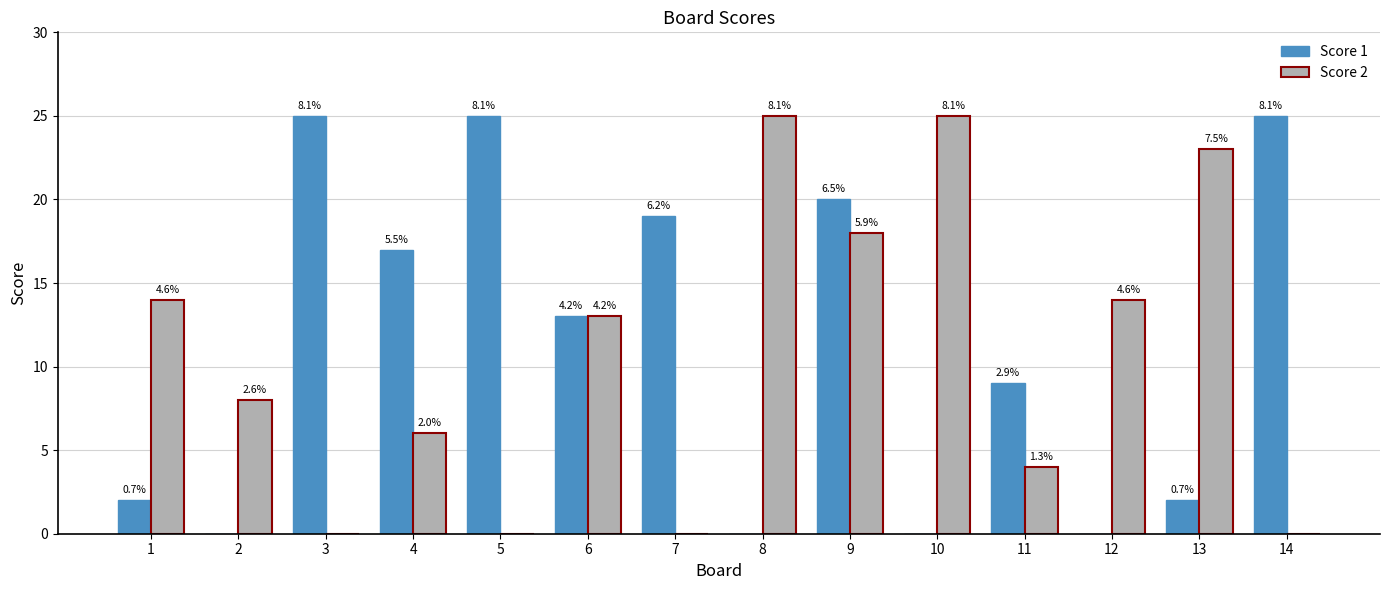

Reading left to right, what are all the values shown in this chart?

Score 1: 2	0	25	17	25	13	19	0	20	0	9	0	2	25
Score 2: 14	8	0	6	0	13	0	25	18	25	4	14	23	0